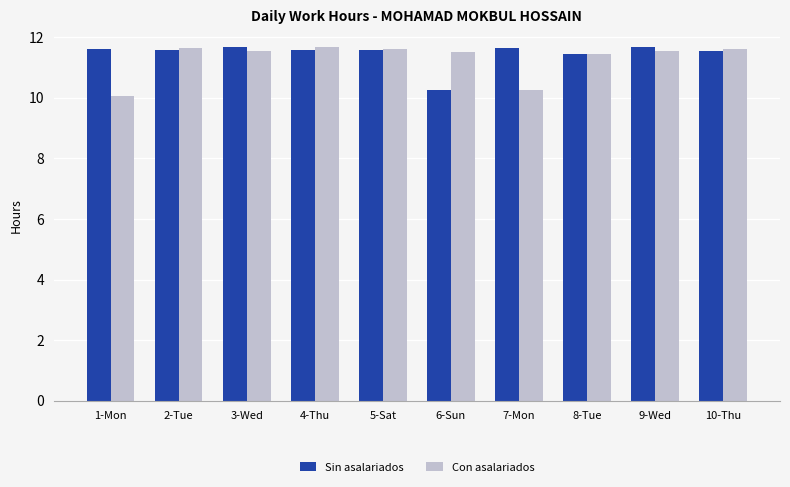

Between 1-Mon and 2-Tue, which series saw the biggest shift?

Con asalariados